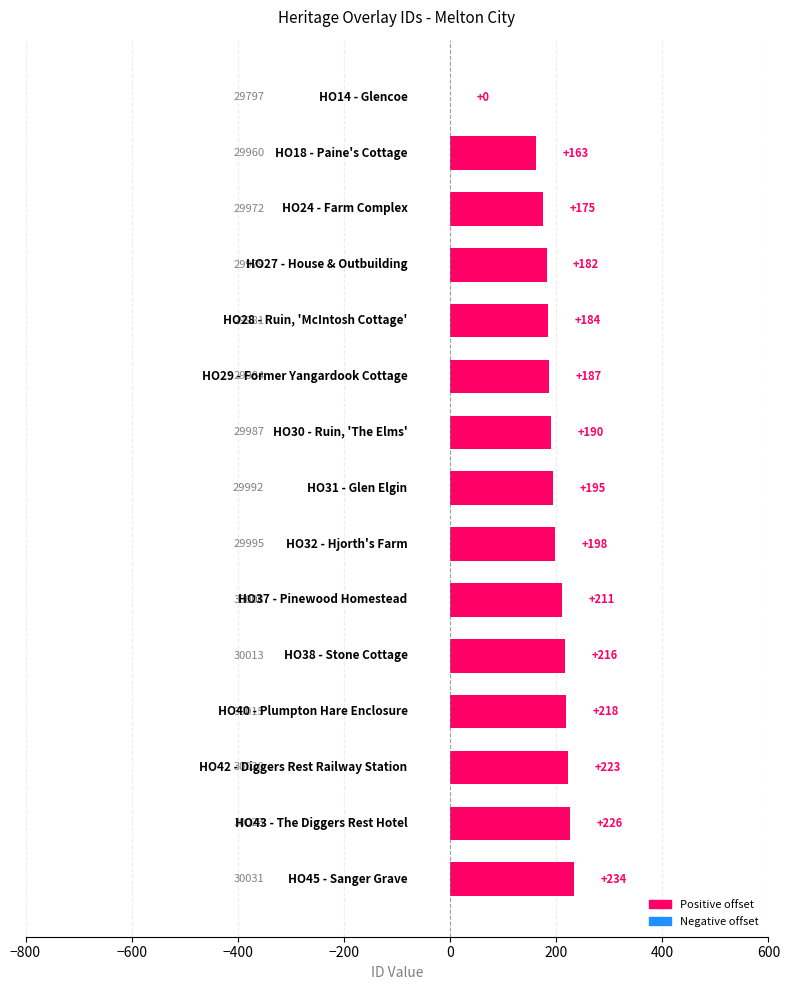

Count the number of categories in the chart.

15